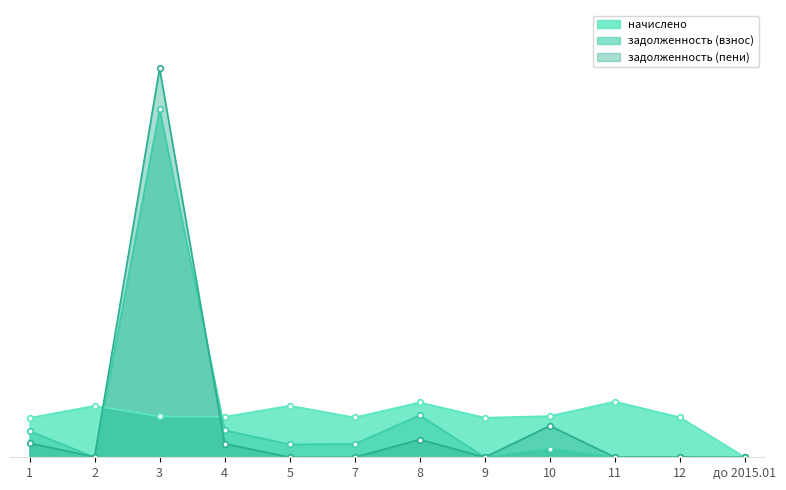

Which label corresponds to the largest value in the chart?

3